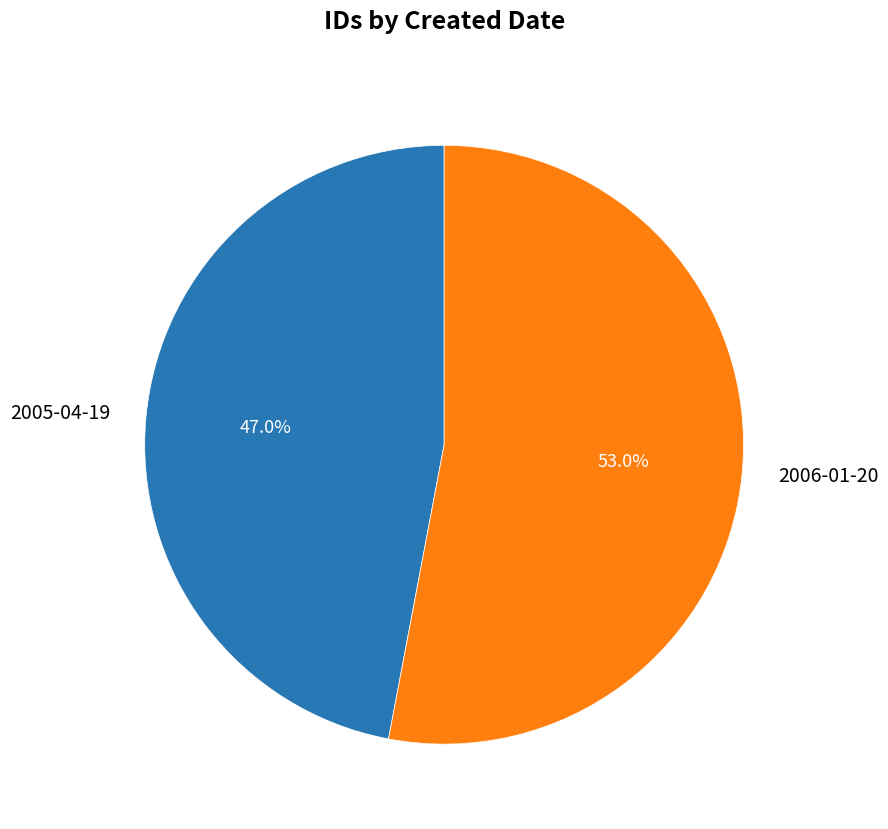

Count the number of slices in the pie.

2